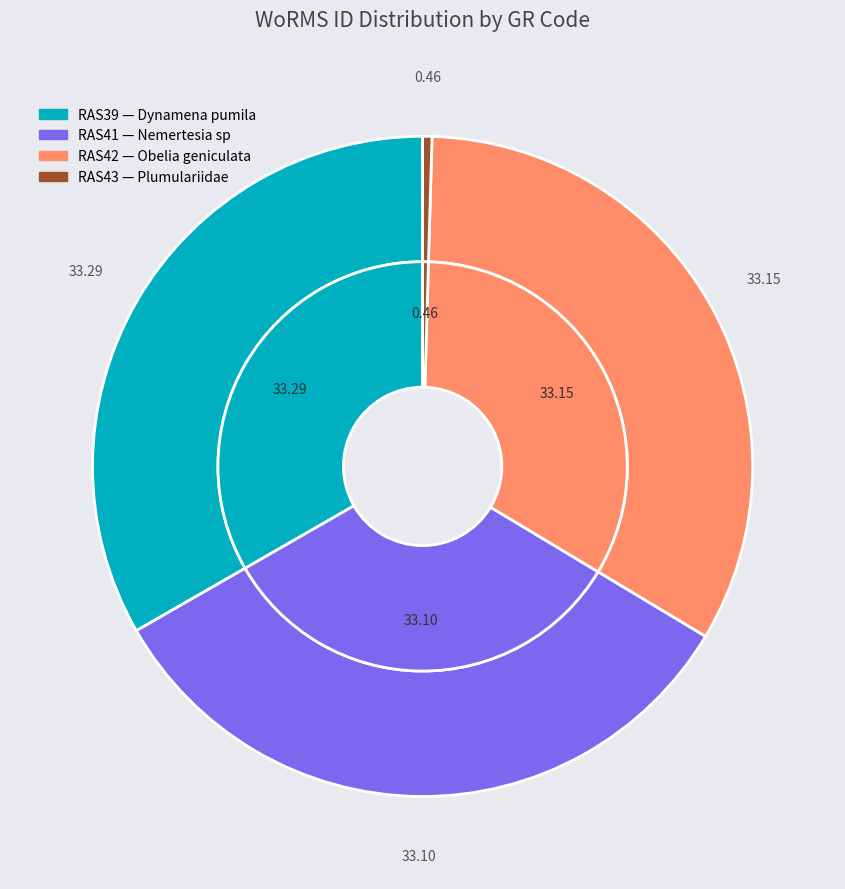

True or false: RAS39 accounts for 21% of the total.

False